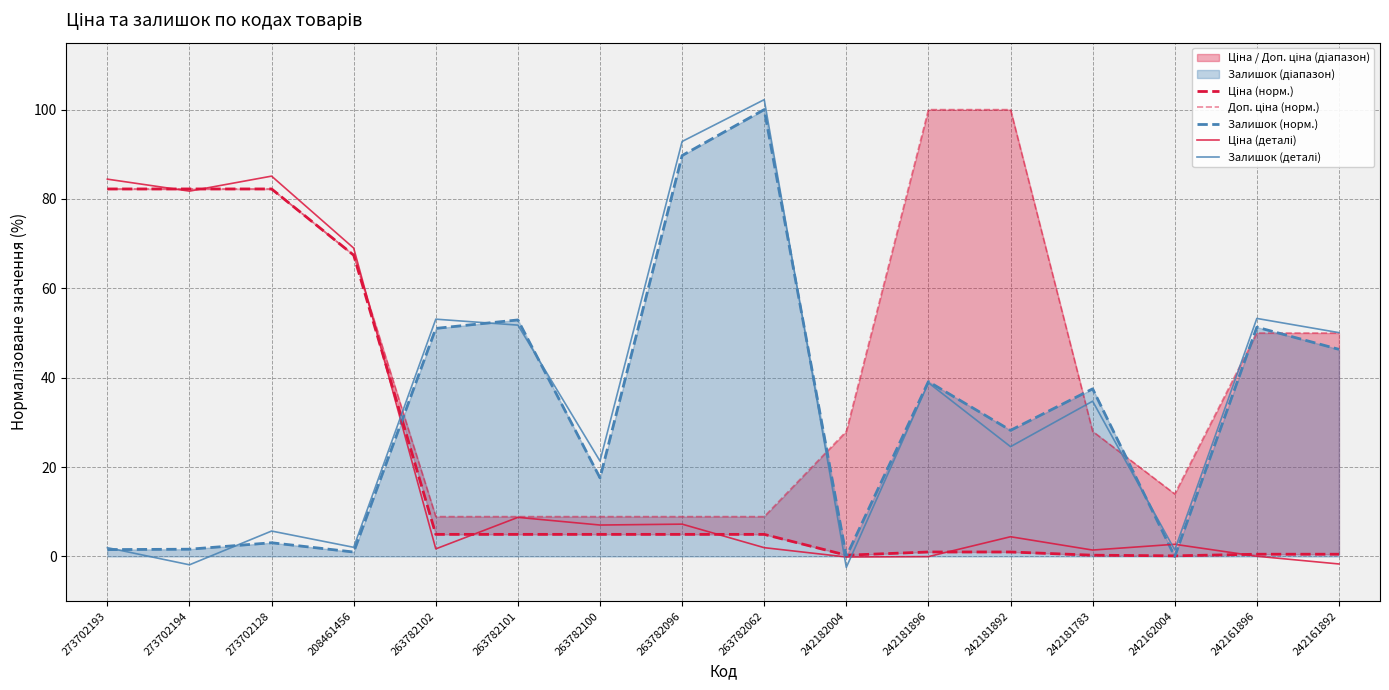

What is the approximate value of Доп. ціна (норм.) at 273702194?

82.2